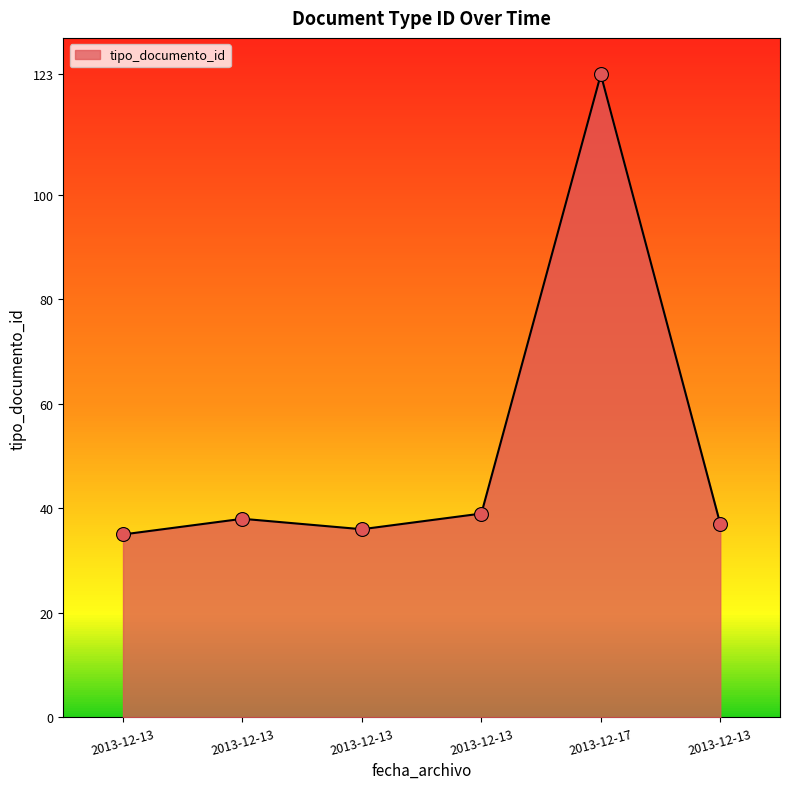

What is the change in value from 2013-12-13 to 2013-12-13?

+1